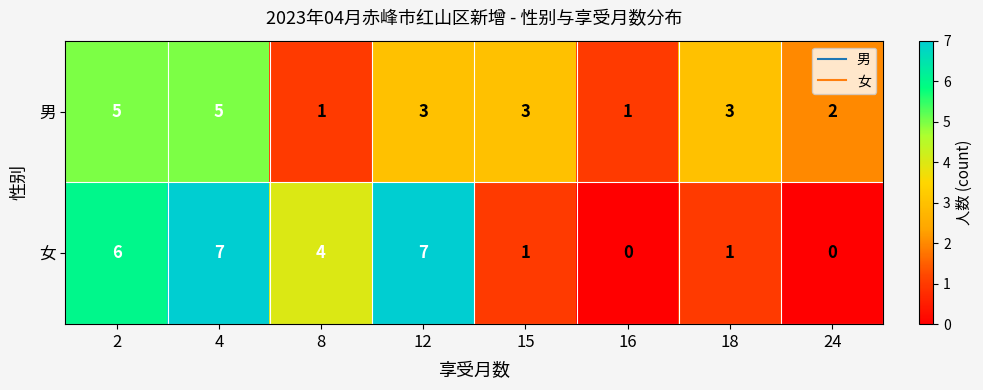

What is the difference between the highest and lowest values at 12?

4